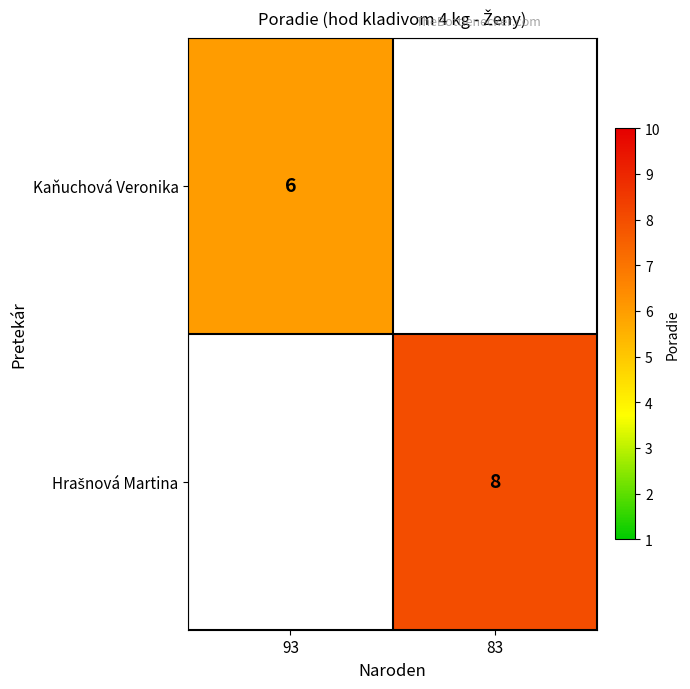

True or false: Kaňuchová Veronika has a value of 2 at 93.

False